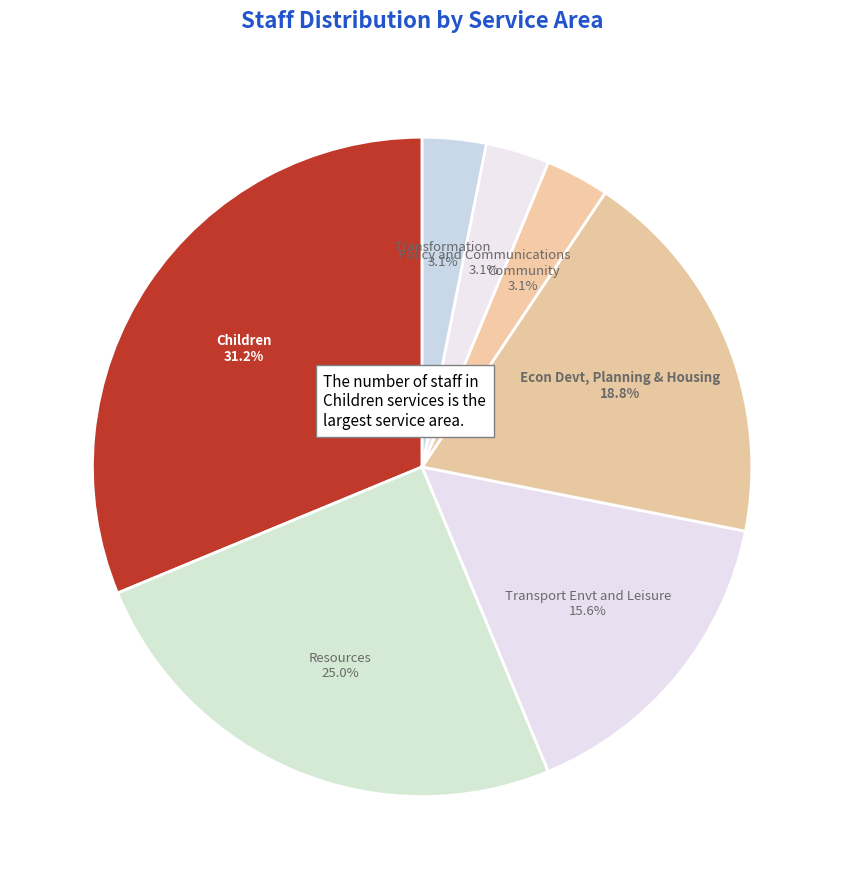

Which slice is the largest?

Children